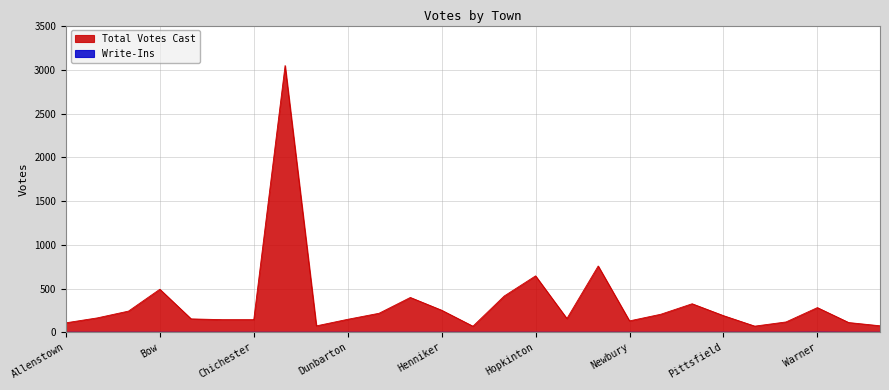

Rank the series at Hooksett from lowest to highest value.

Write-Ins, Total Votes Cast